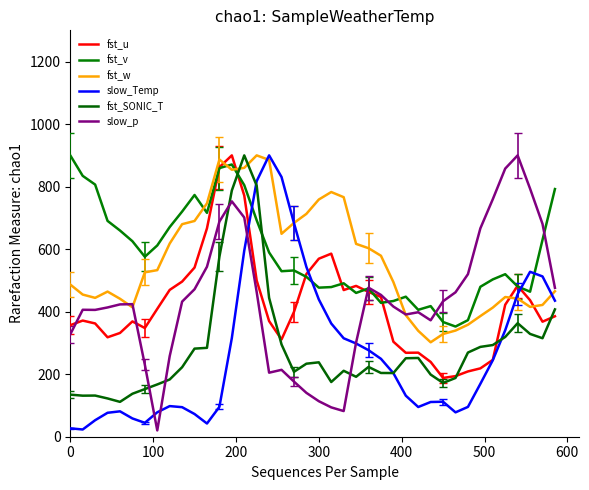

True or false: fst_w has more than 1 points higher than both neighbors.

True